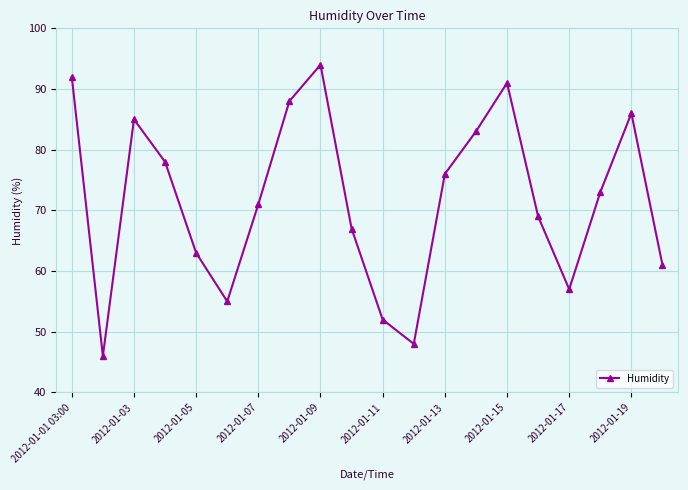

Does the chart have visible grid lines?

Yes